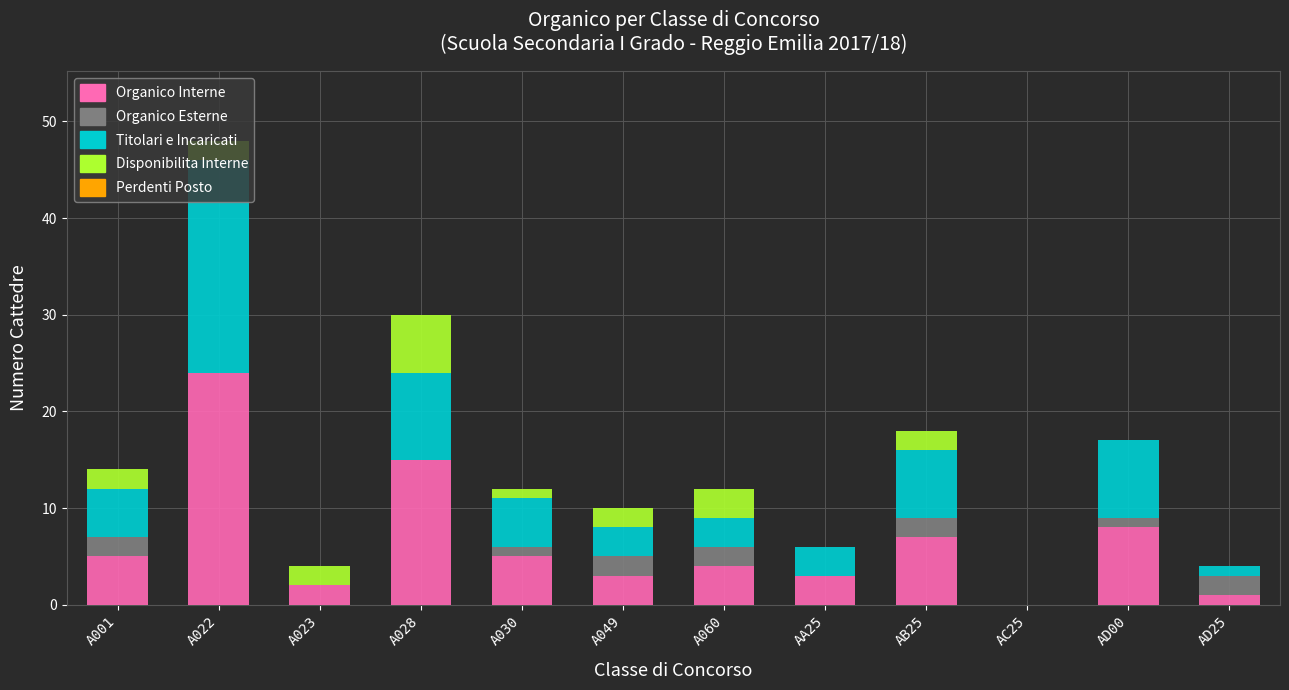

At which label does Organico Interne reach its peak?

A022